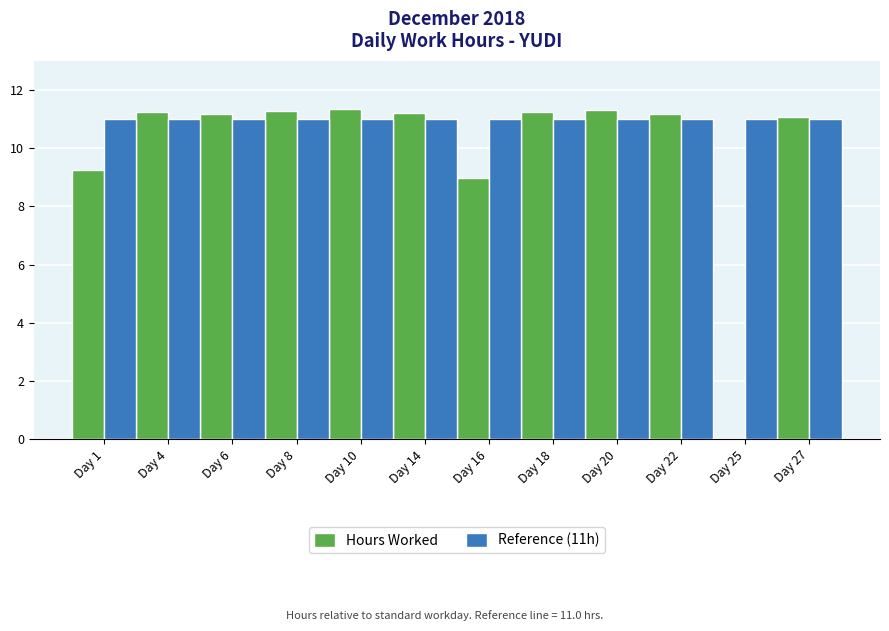

What value does the Hours Worked series have at Day 6?

11.2